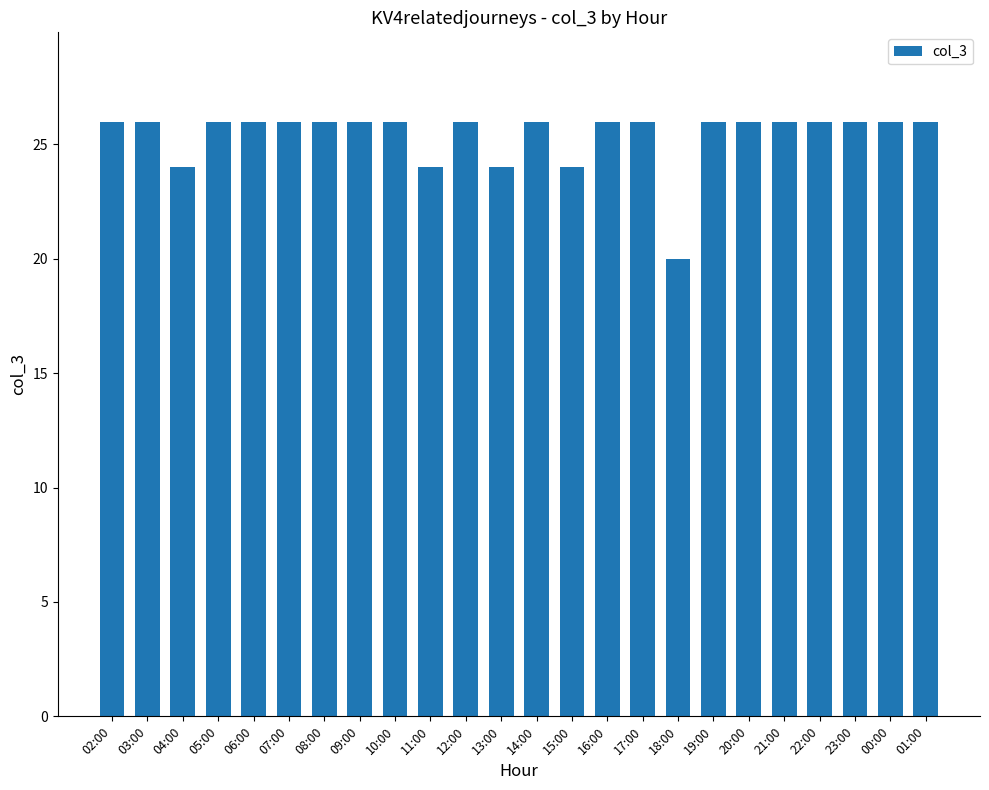

What is the label of the 8th bar from the left?

09:00